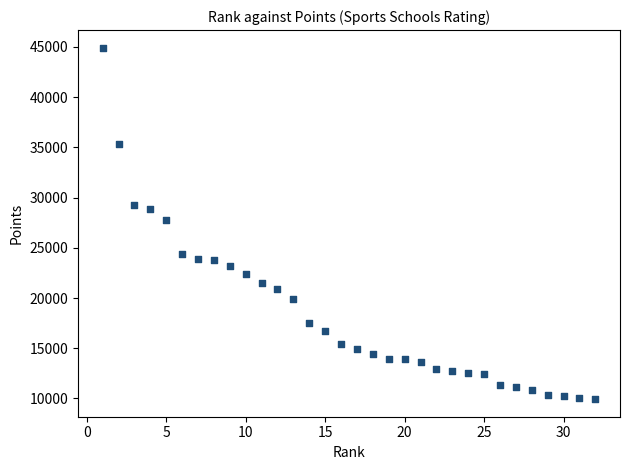

What is the range of Y values (max minus min)?

34989